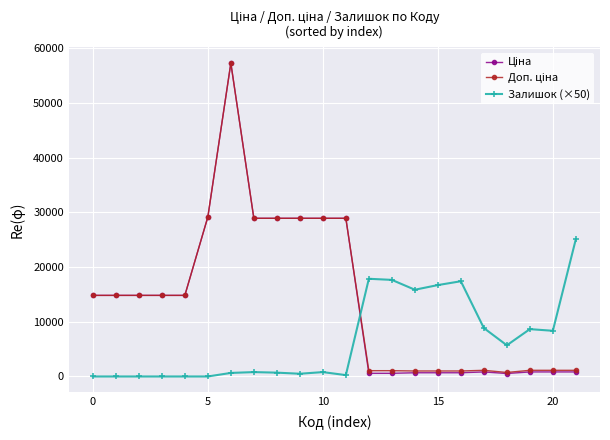

What is the greatest value displayed?

57258.0